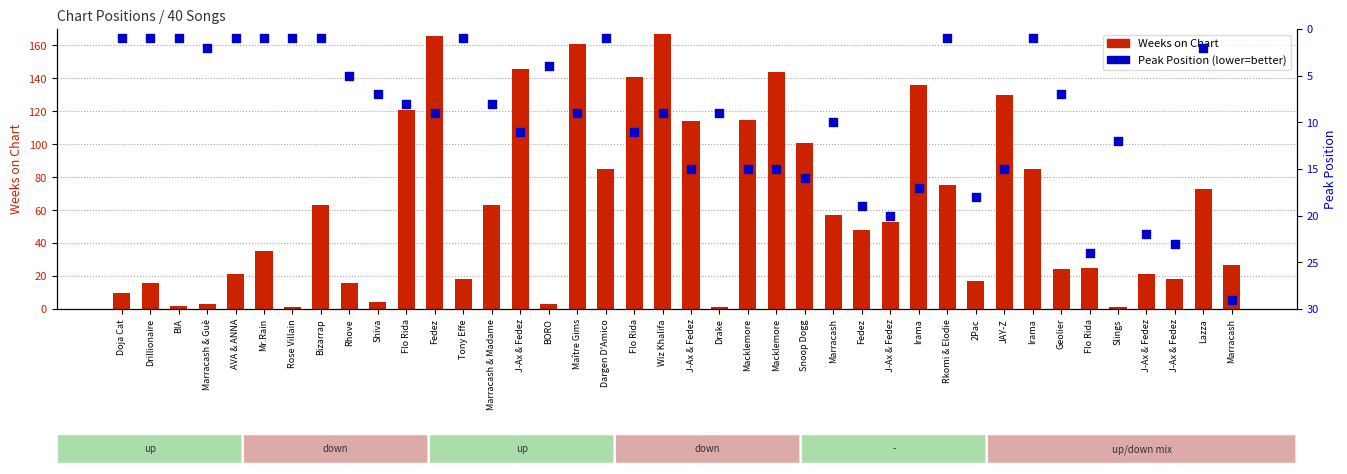

Which series contains the highest Y value?

Weeks on Chart